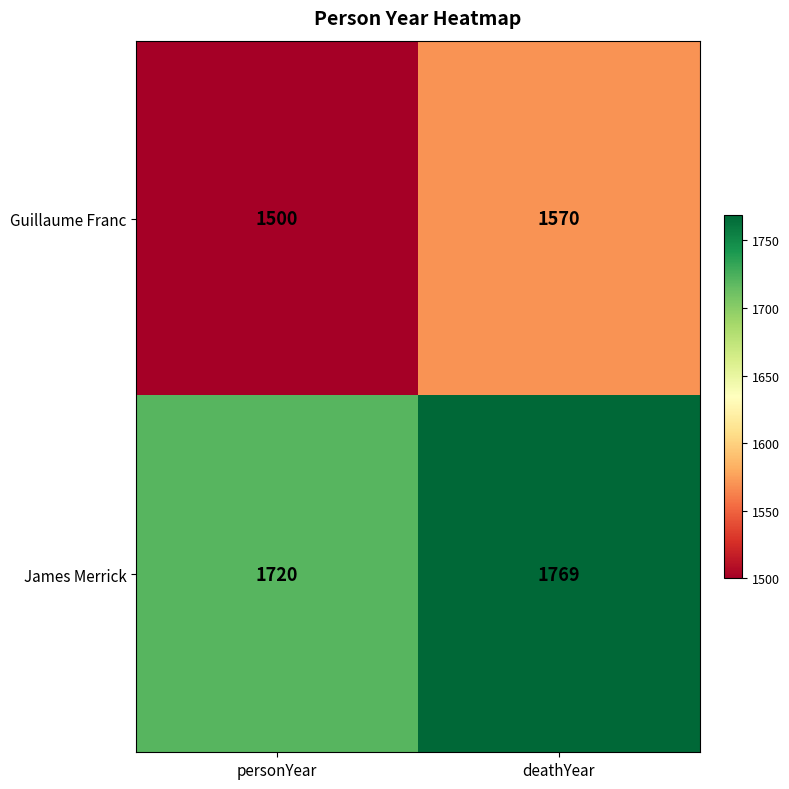

What is the sum of the Guillaume Franc values at personYear and deathYear?

3070